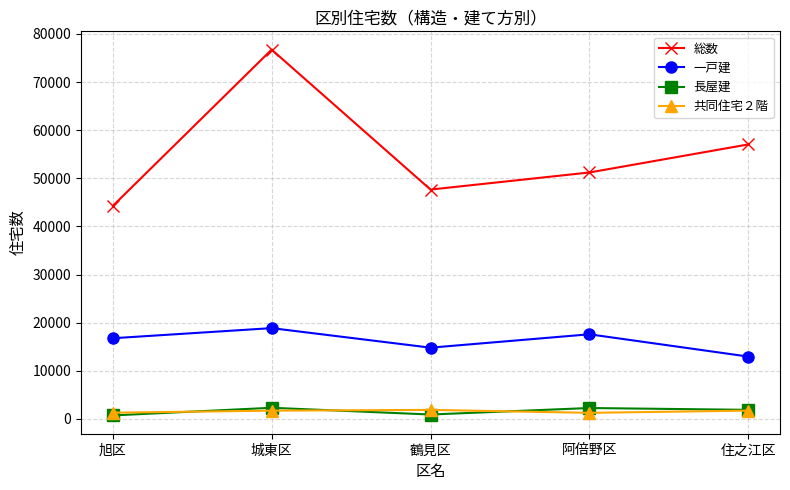

At which label does 総数 reach its minimum?

旭区